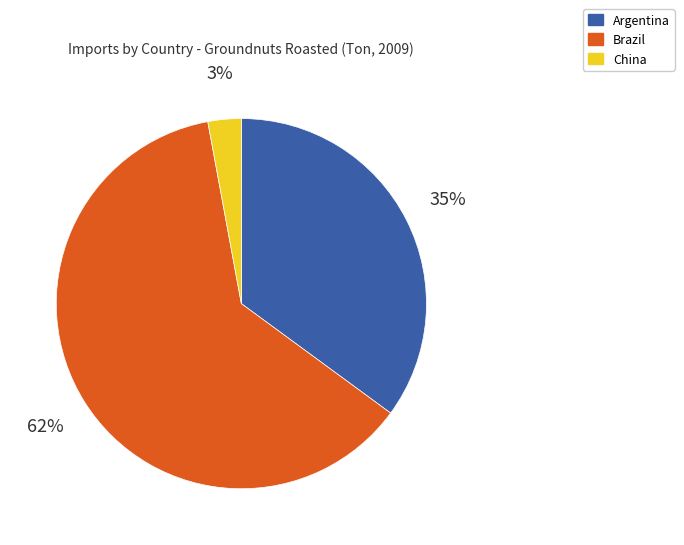

To the nearest percent, what percentage of the pie is Brazil?

62%